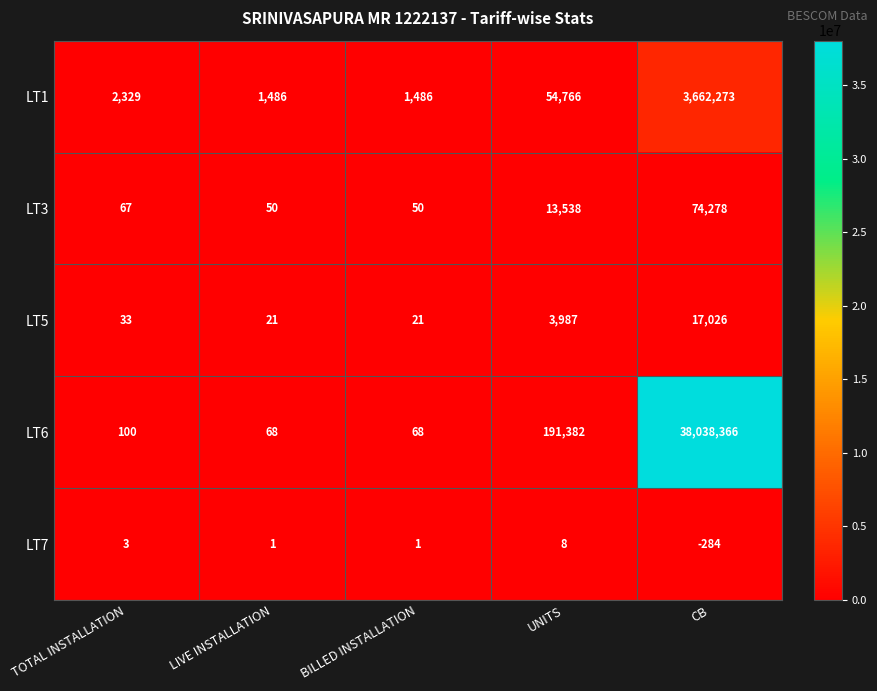

At which category is the sum across all series the highest?

CB